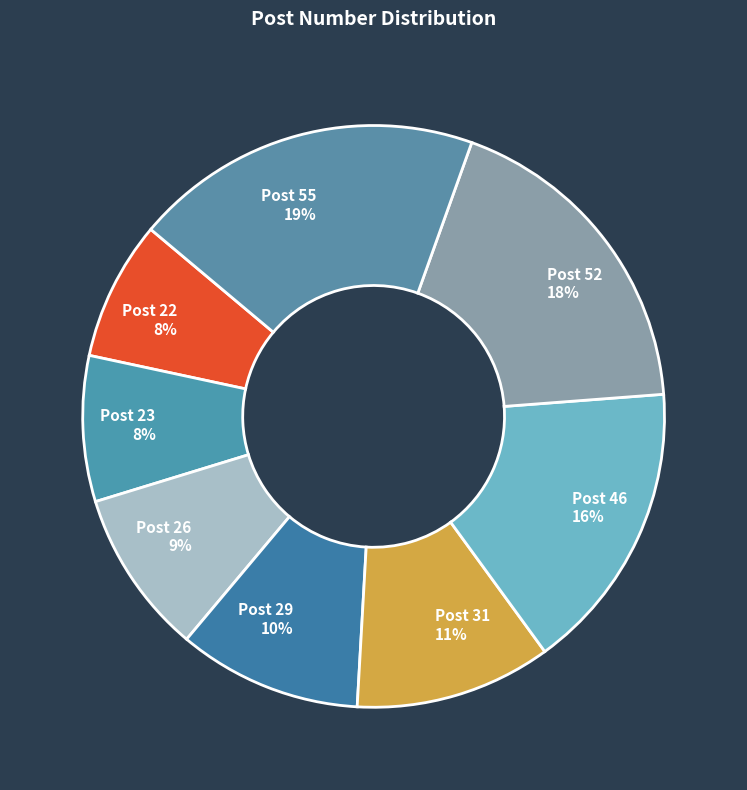

Does Post 22 represent more than half of the total?

No